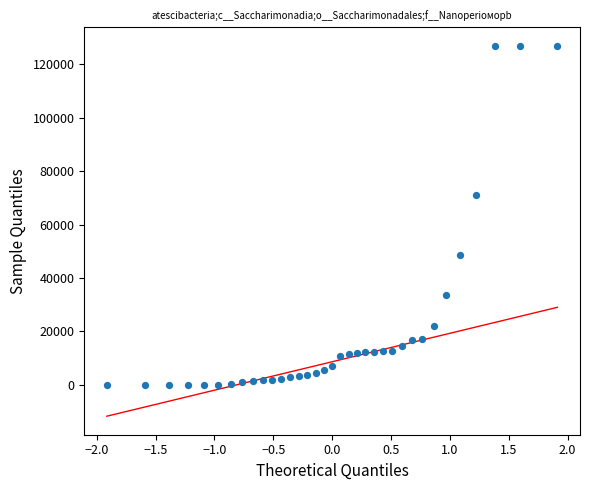

What is the range of Y values (max minus min)?

127009